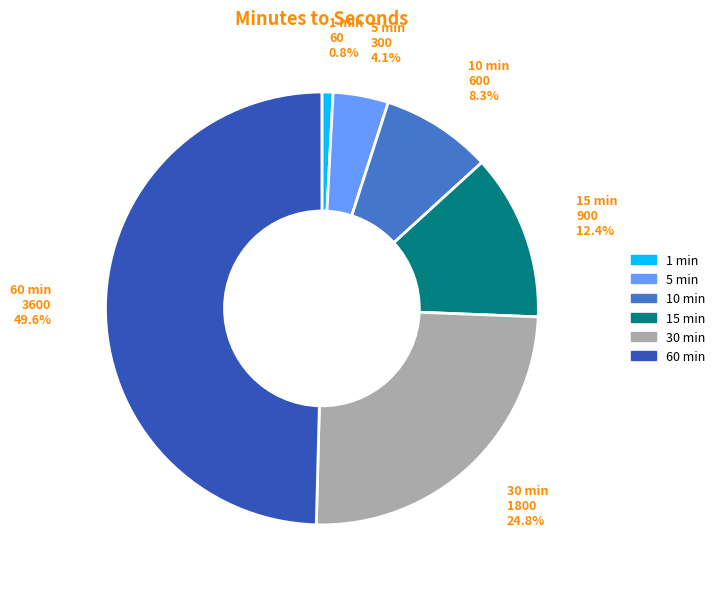

To the nearest percent, what is the difference between the largest and smallest slice percentages?

49%